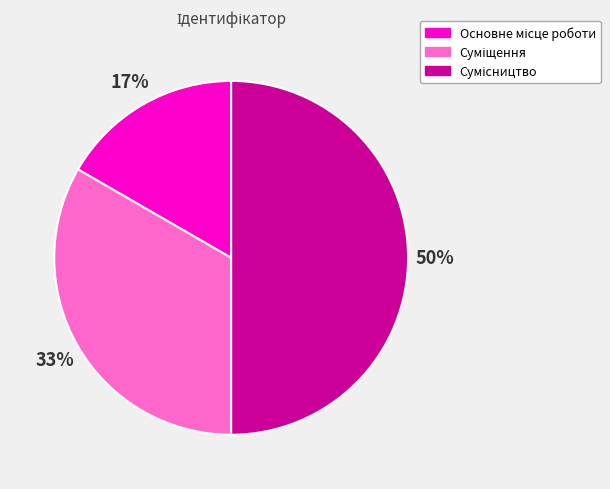

To the nearest percent, what is the difference between the largest and smallest slice percentages?

33%